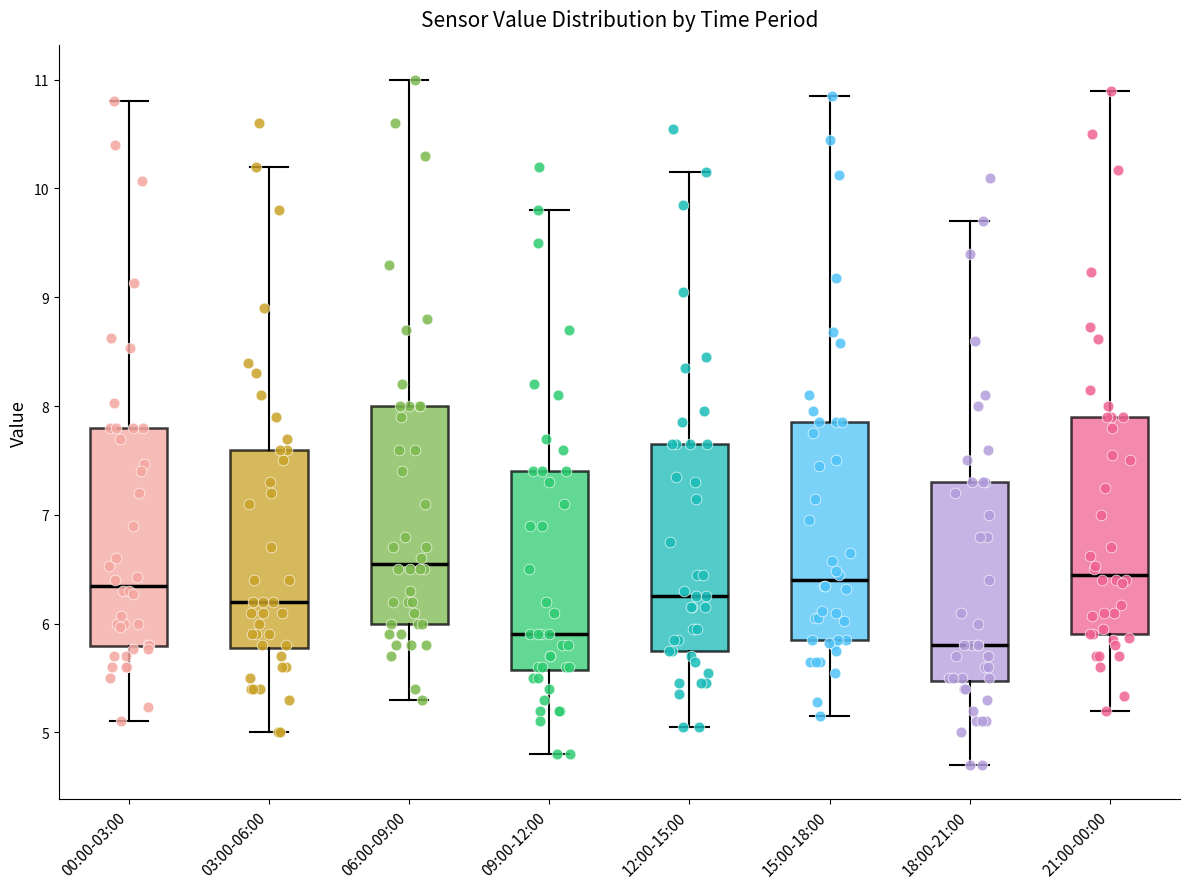

Reading left to right, read every box against the y-axis: the position of its median line, the range the box covers, and the ends of its whiskers. The values are not printed on the chart, so give them approximately, as read against the axis.

00:00-03:00: median 6.4, box 5.8 to 7.8, whiskers 5.1 to 10.8
03:00-06:00: median 6.2, box 5.8 to 7.6, whiskers 5.0 to 10.2
06:00-09:00: median 6.6, box 6.0 to 8.0, whiskers 5.3 to 11.0
09:00-12:00: median 5.9, box 5.6 to 7.4, whiskers 4.8 to 9.8
12:00-15:00: median 6.3, box 5.8 to 7.7, whiskers 5.1 to 10.2
15:00-18:00: median 6.4, box 5.9 to 7.9, whiskers 5.2 to 10.9
18:00-21:00: median 5.8, box 5.5 to 7.3, whiskers 4.7 to 9.7
21:00-00:00: median 6.5, box 5.9 to 7.9, whiskers 5.2 to 10.9